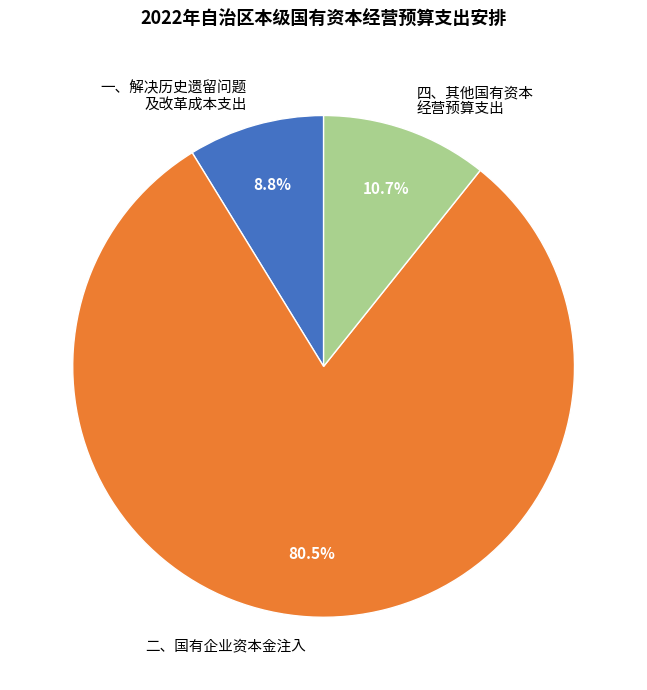

What portion of the pie excludes 一、解决历史遗留问题 及改革成本支出?

91.2%